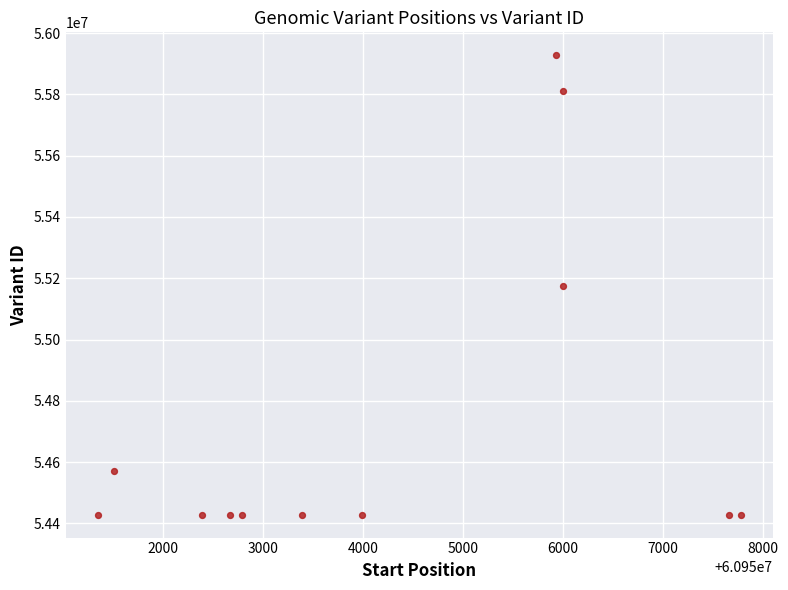

What is the average Y value?

54743042